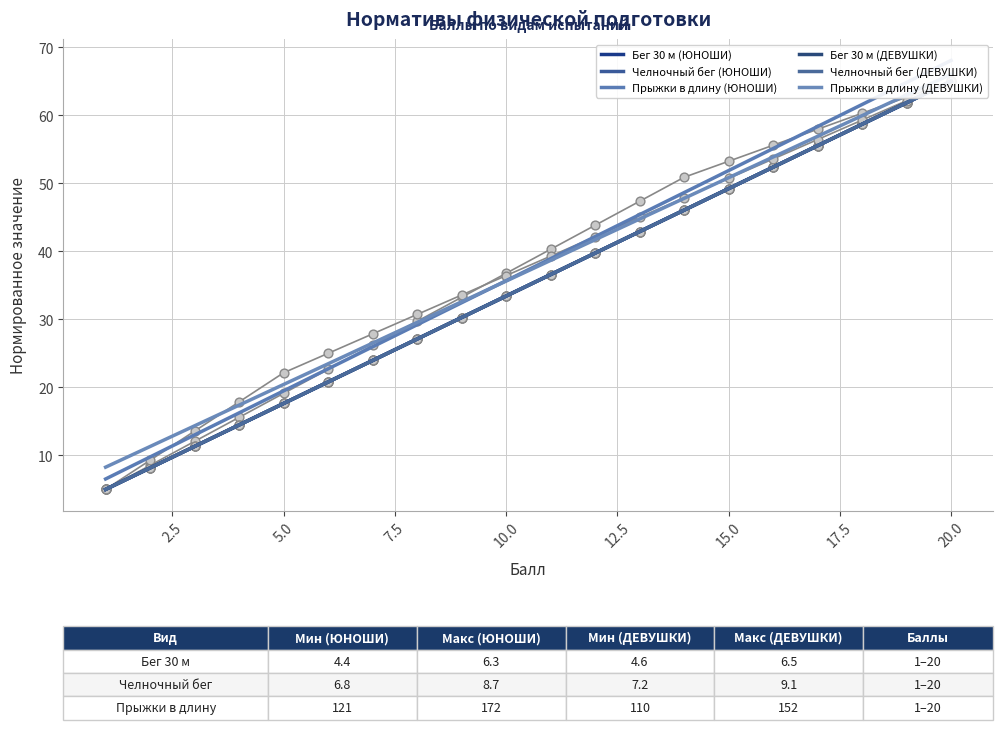

Which series contains the lowest Y value?

Бег 30 м (ЮНОШИ)